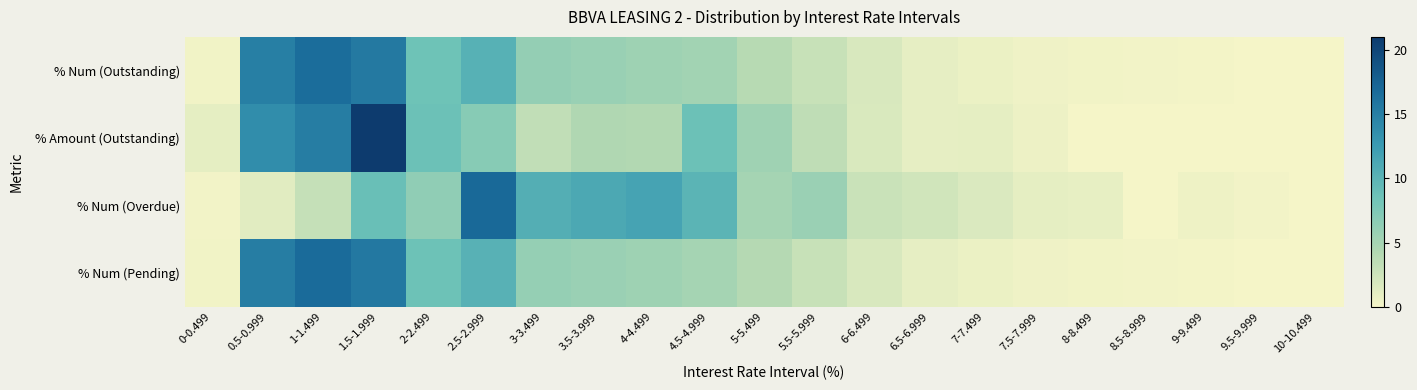

Between 1-1.499 and 10-10.499, which is larger?

1-1.499